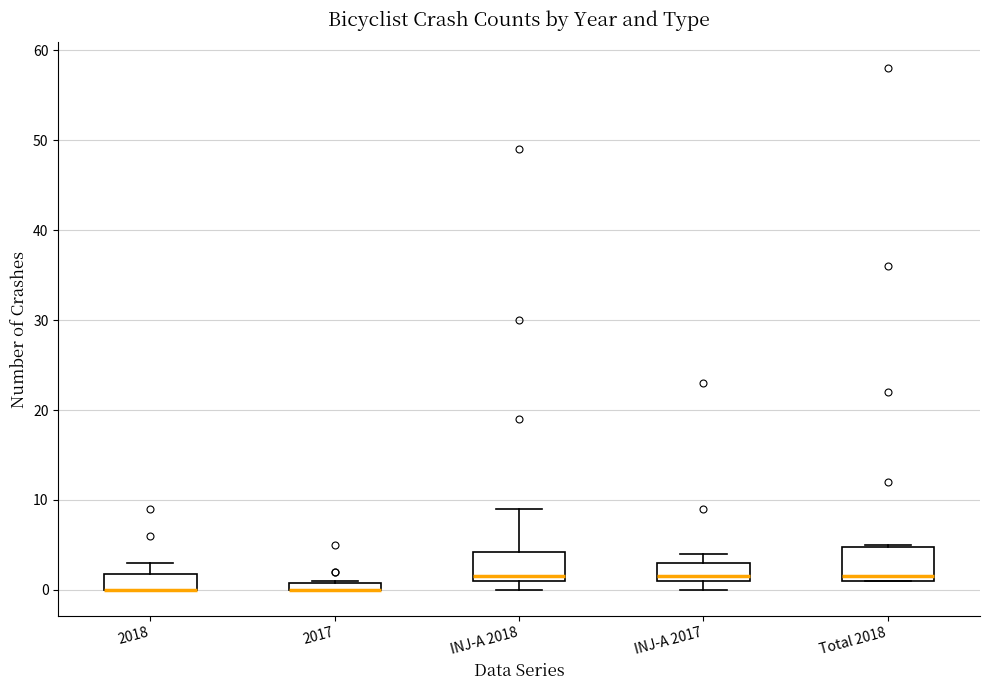

Where is the upper edge of the box for 2018 on the y-axis? The values are not printed on the chart, so give them approximately, as read against the axis.

2